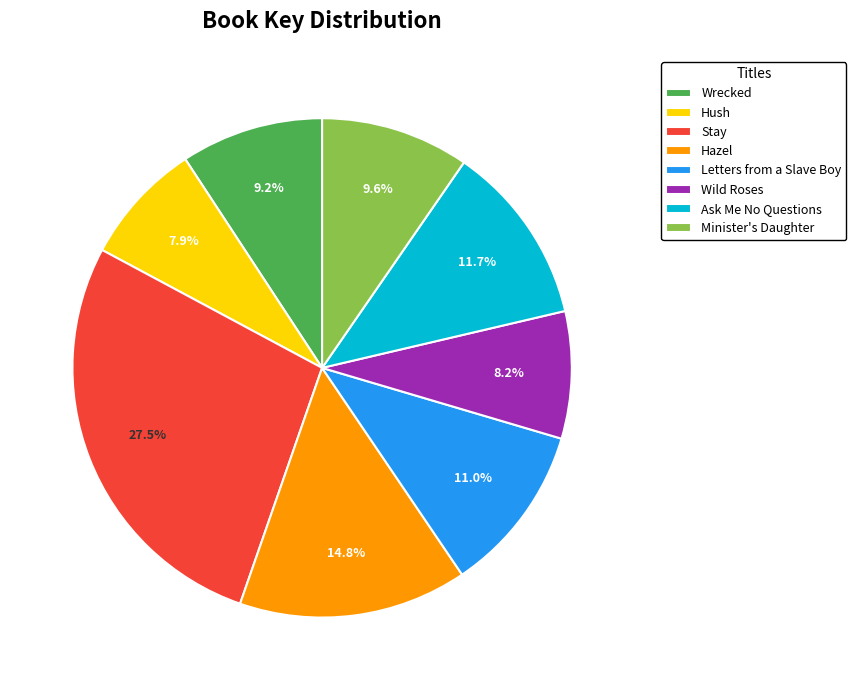

To the nearest percent, what portion does Hush represent?

8%